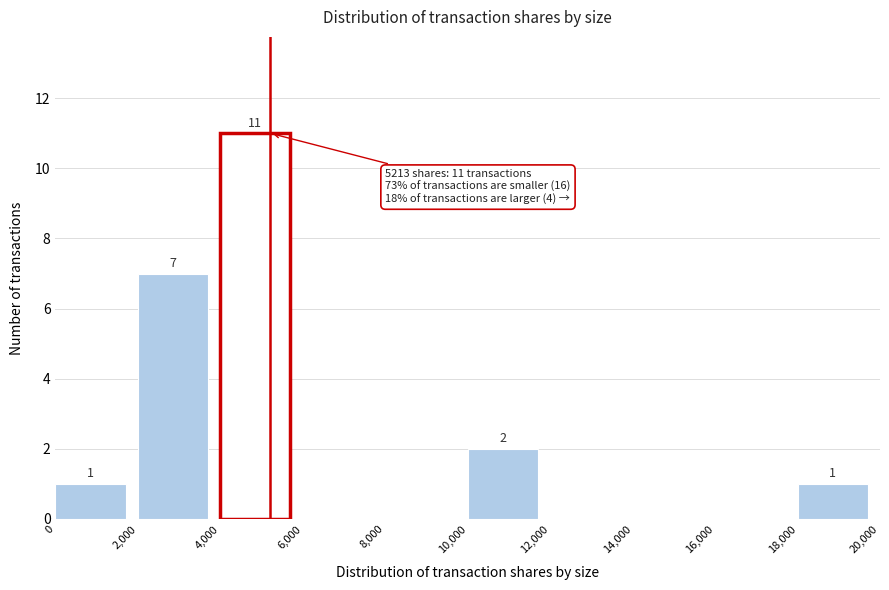

Which range on the x-axis has the tallest bar?

4,000 to 6,000